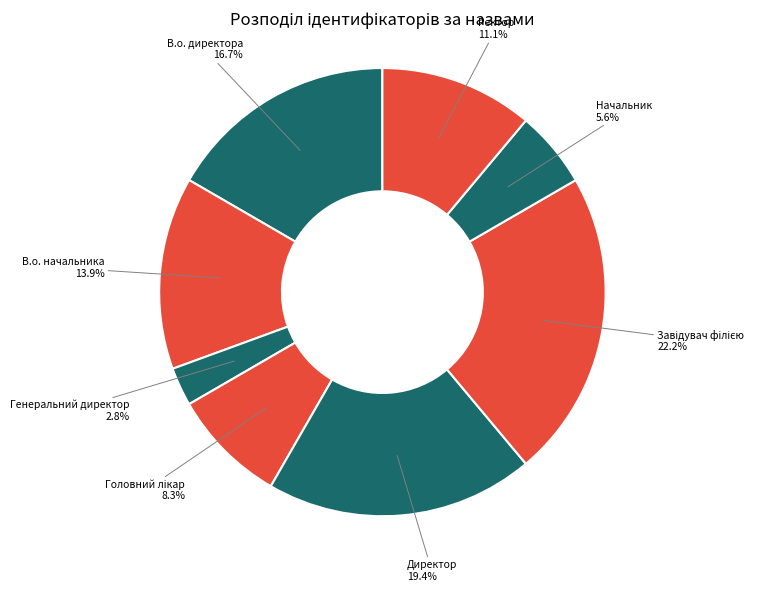

Which has a higher value, В.о. начальника or Ректор?

В.о. начальника